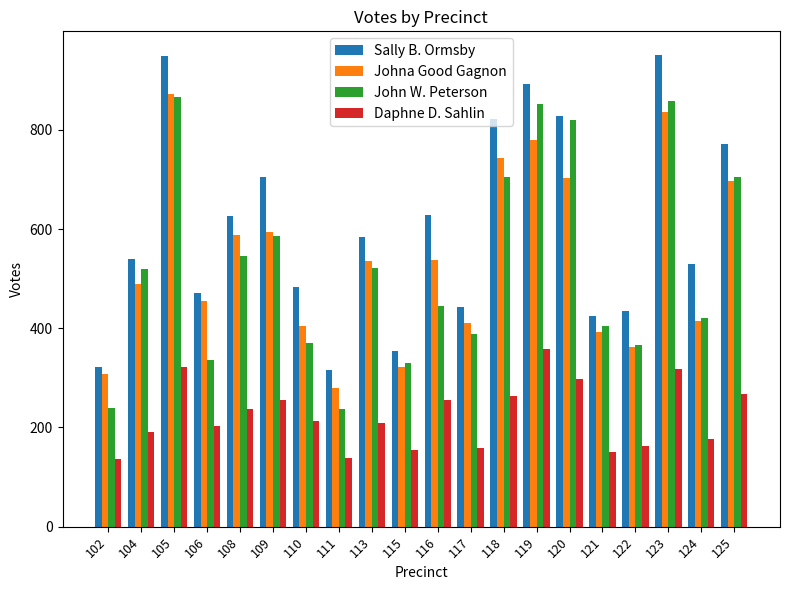

Is the value of John W. Peterson at 115 greater than the value of Johna Good Gagnon at 113?

No